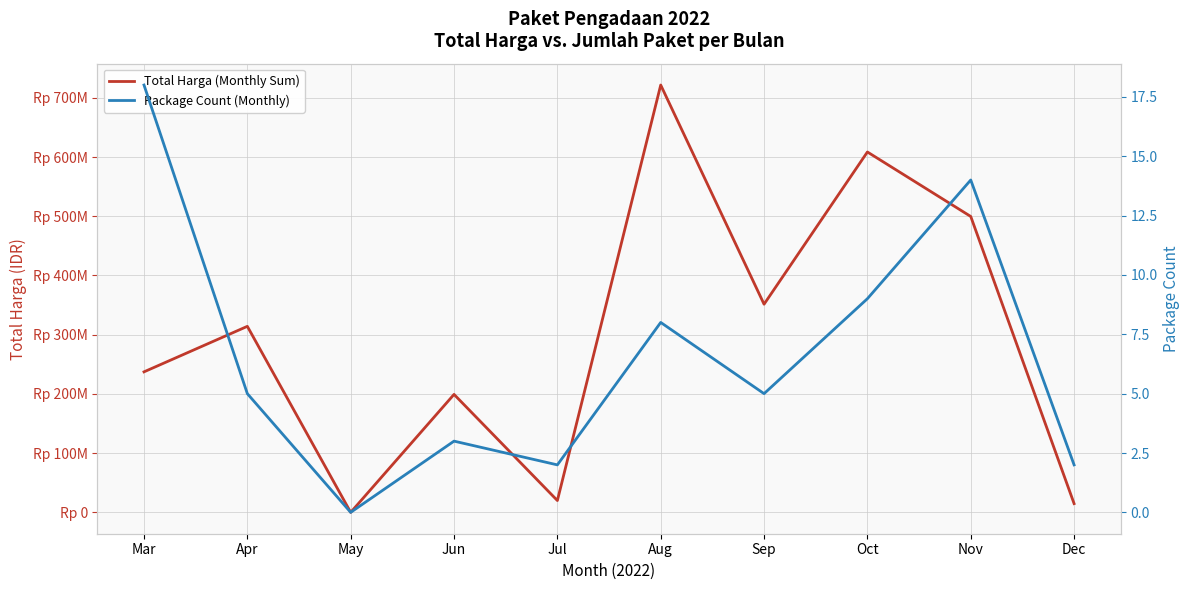

True or false: Total Harga (Monthly Sum) and Package Count (Monthly) cross at least once.

False